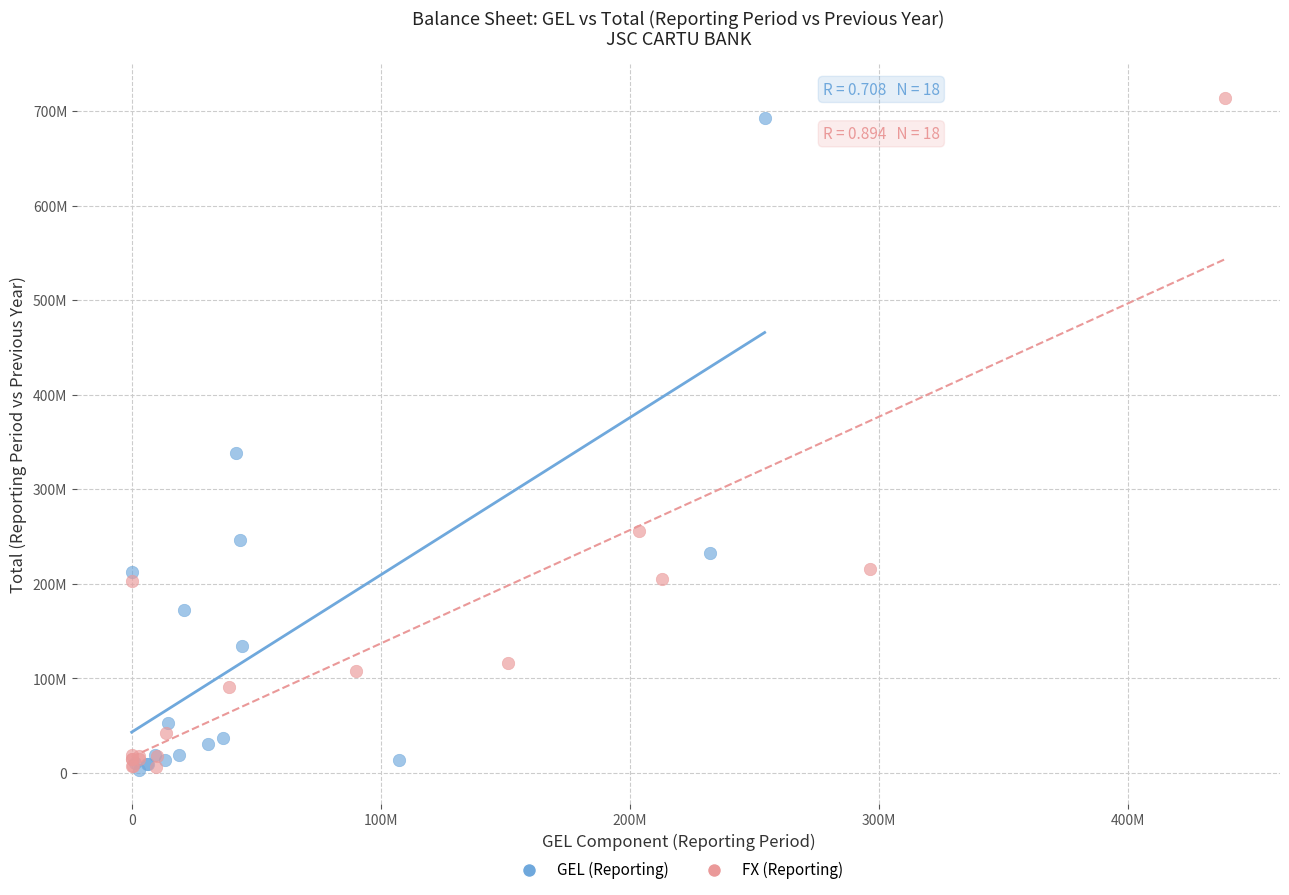

Which series has the widest spread of Y values?

FX (Reporting)